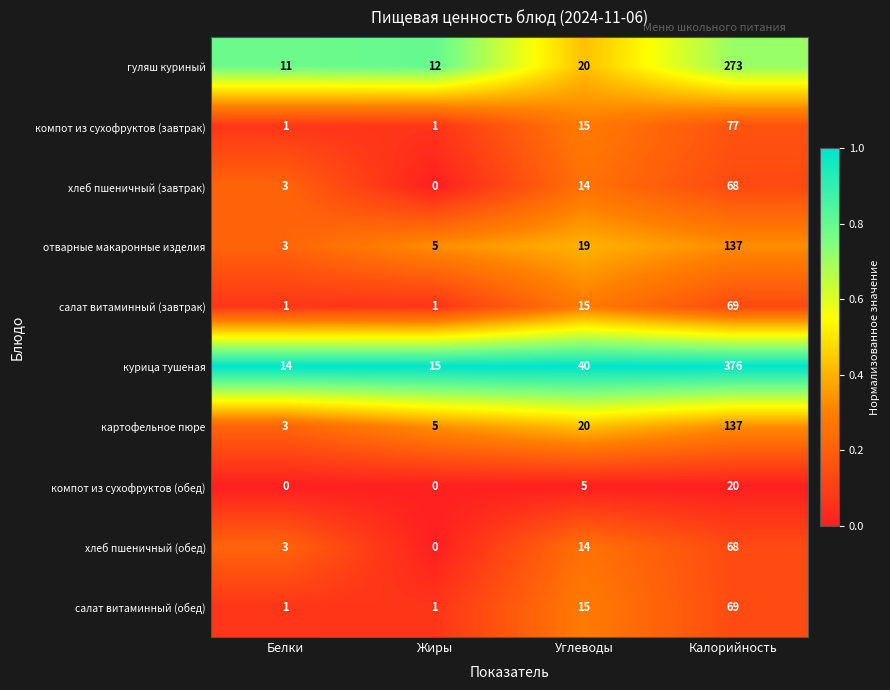

At how many categories does at least one series exceed 0?

4